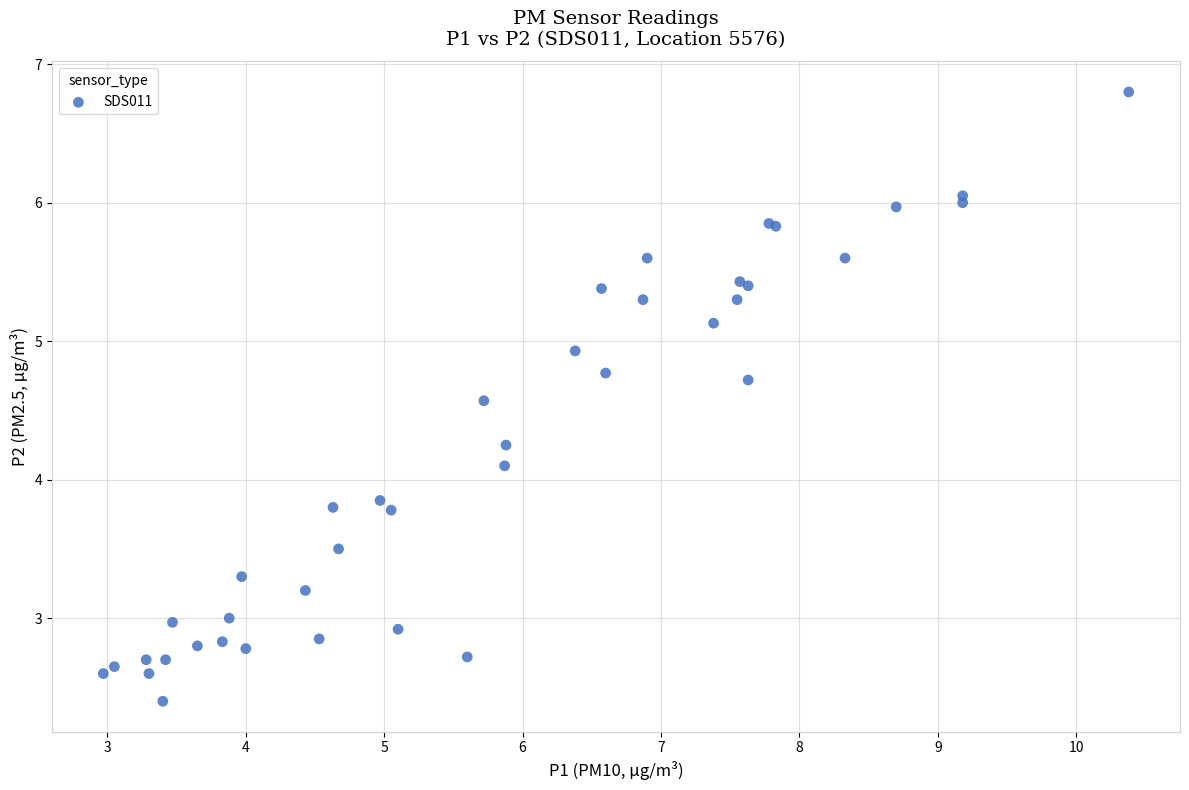

What Y value in the scatter plot is closest to 4?

4.1